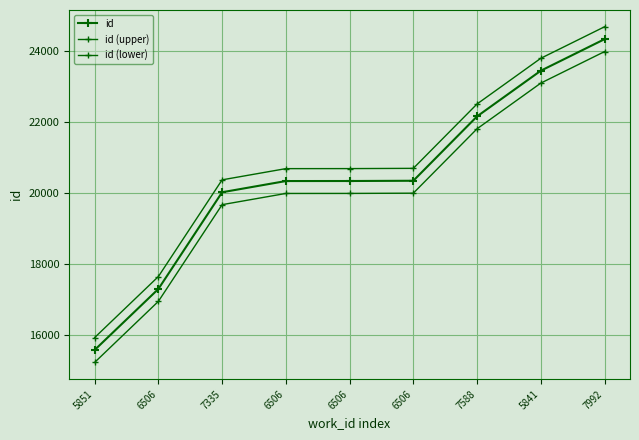

At which label is id (upper) closest to 20314?

7335